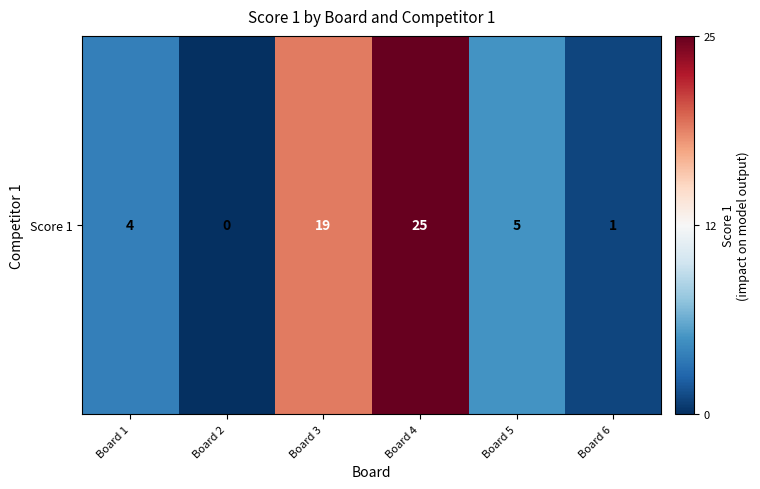

What is the change in value from Board 2 to Board 3?

+19